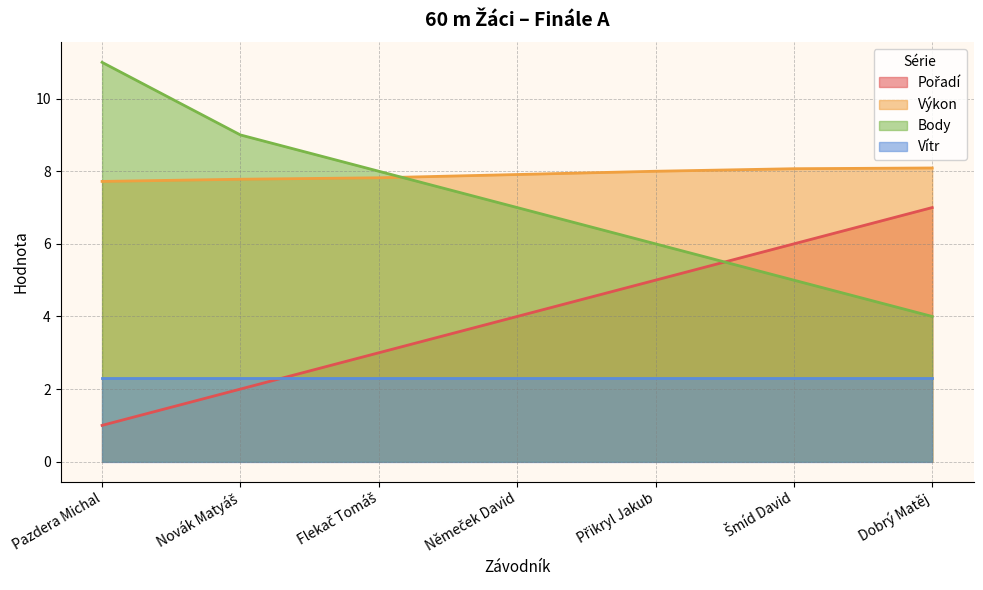

Which series has the largest range (max minus min)?

Body